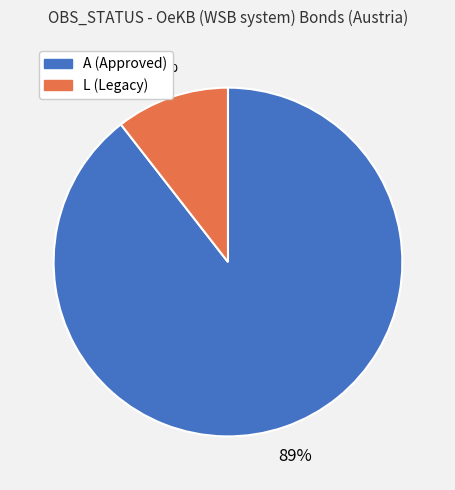

Which slice is the largest?

A (Approved)